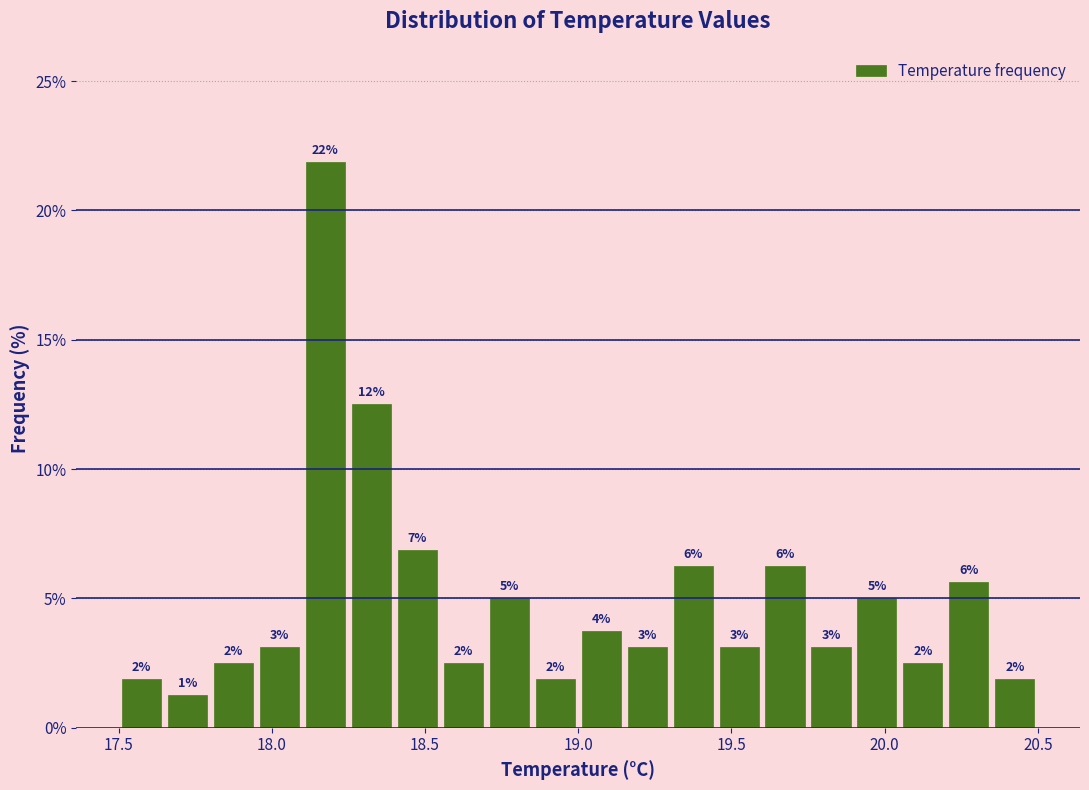

Around what value on the x-axis is the tallest bar? Give the approximate position of its centre, as read against the axis.

18.20